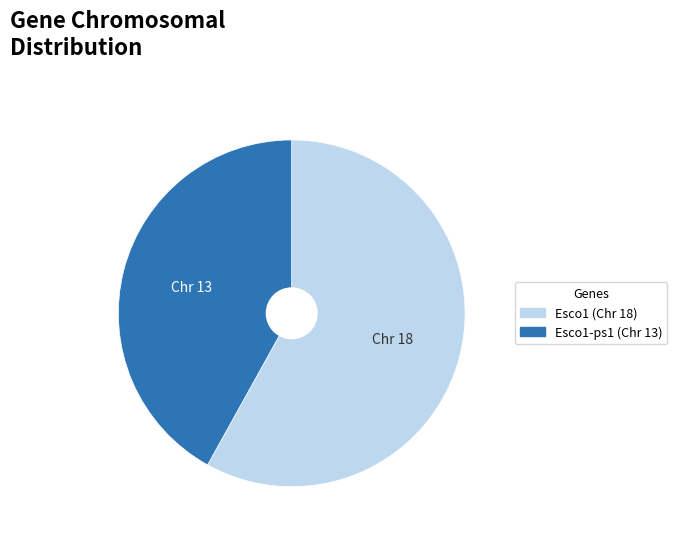

Count the number of slices in the pie.

2